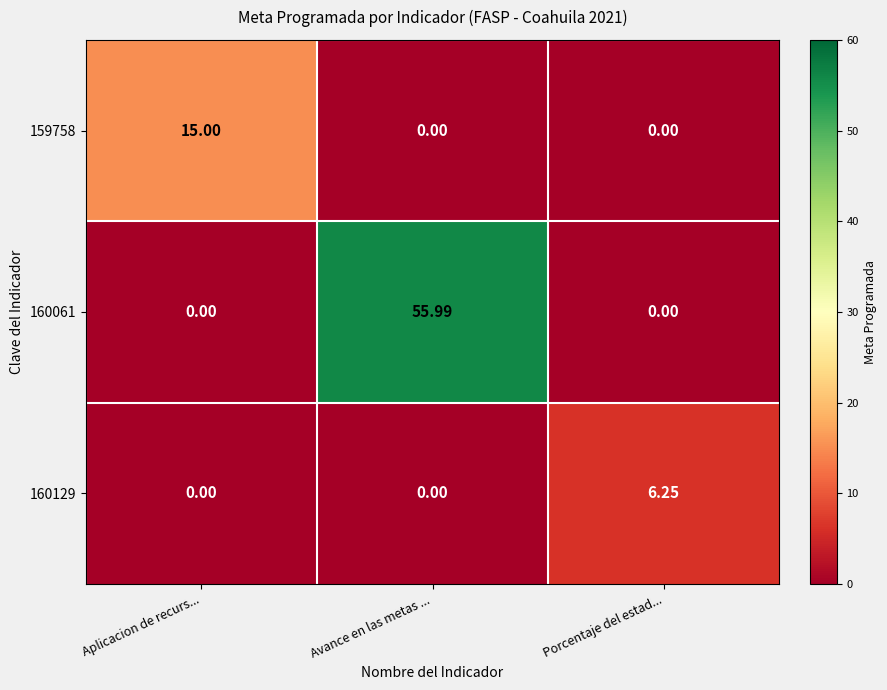

Is the value of 159758 at Avance en las metas ... greater than the value of 160061 at Avance en las metas ...?

No